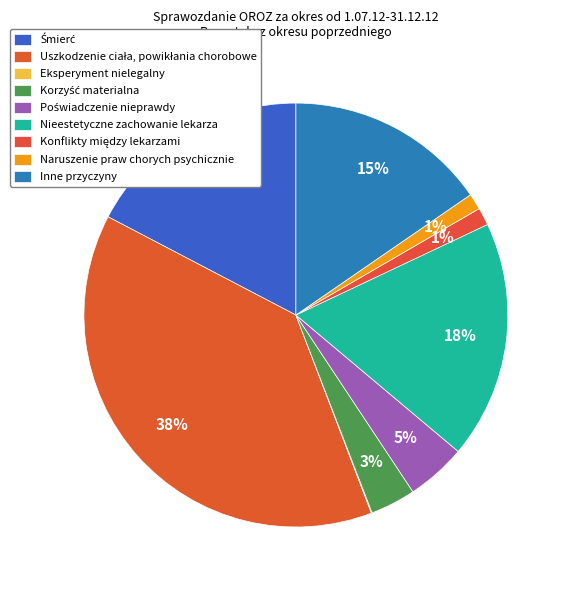

Which category has the smallest portion of the pie?

Eksperyment nielegalny